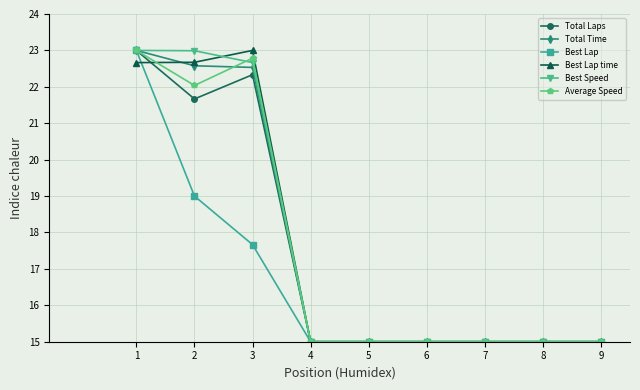

What is the smallest value displayed?

15.0